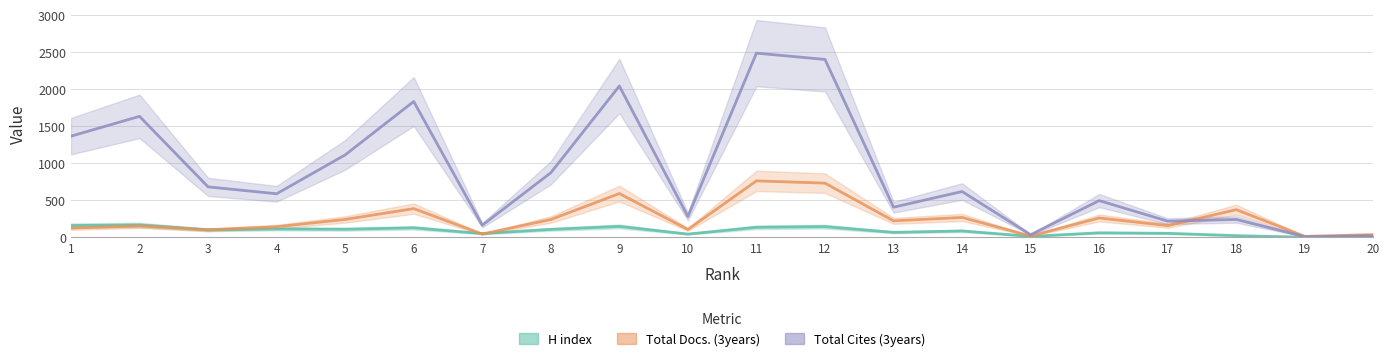

At which category is the sum across all series the highest?

11